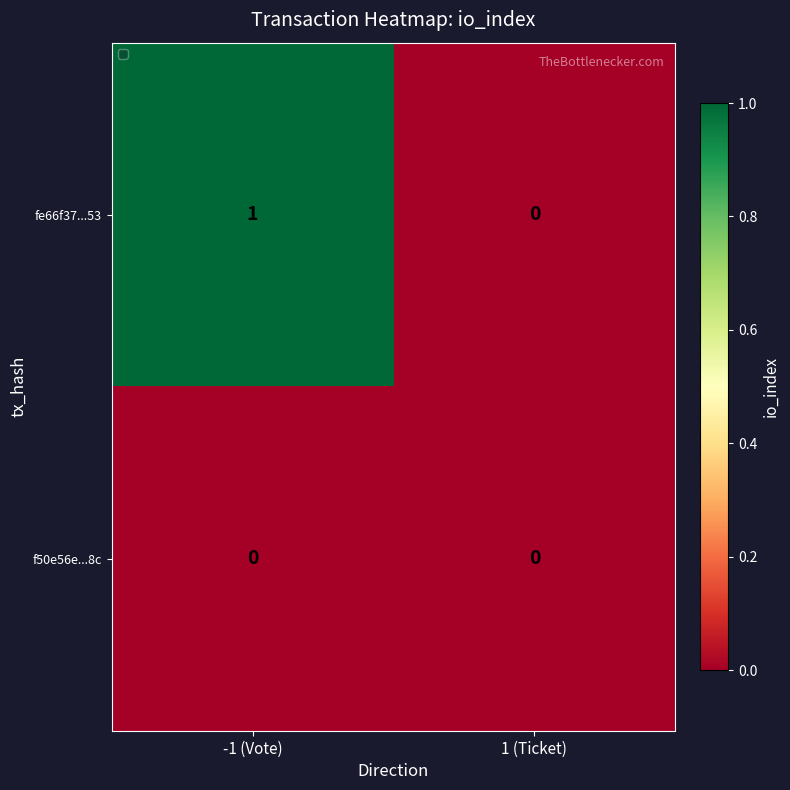

At which category is the sum across all series the highest?

-1 (Vote)